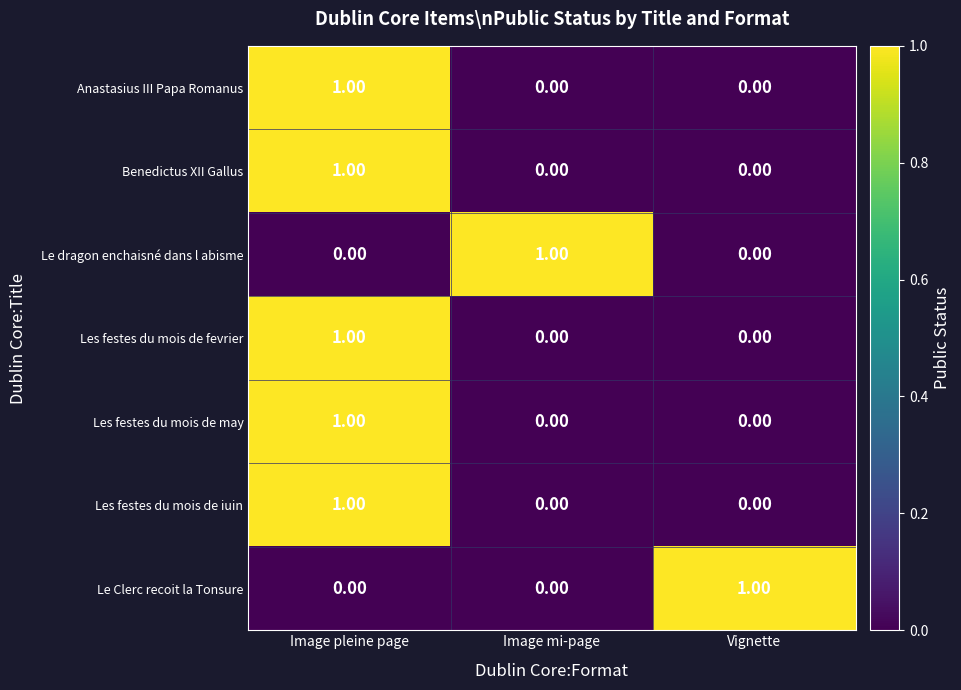

At which category is the sum across all series the highest?

Image pleine page